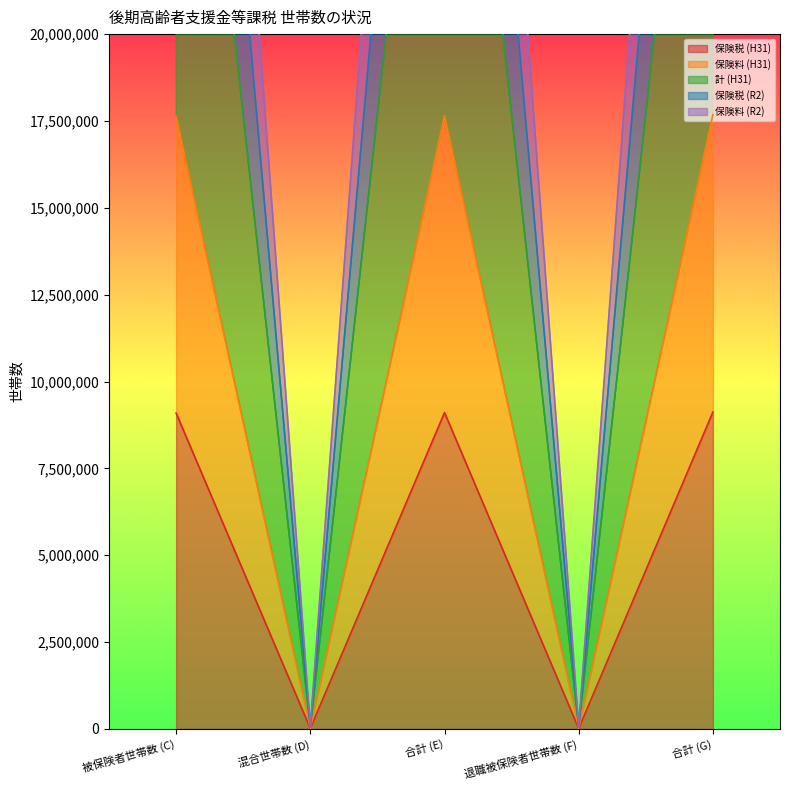

Which category has the highest value in the 保険料 (H31) series?

合計 (G)